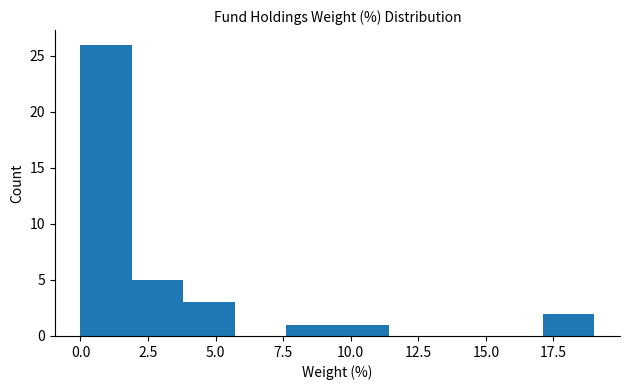

Around what value on the x-axis is the tallest bar? Give the approximate position of its centre, as read against the axis.

1.0